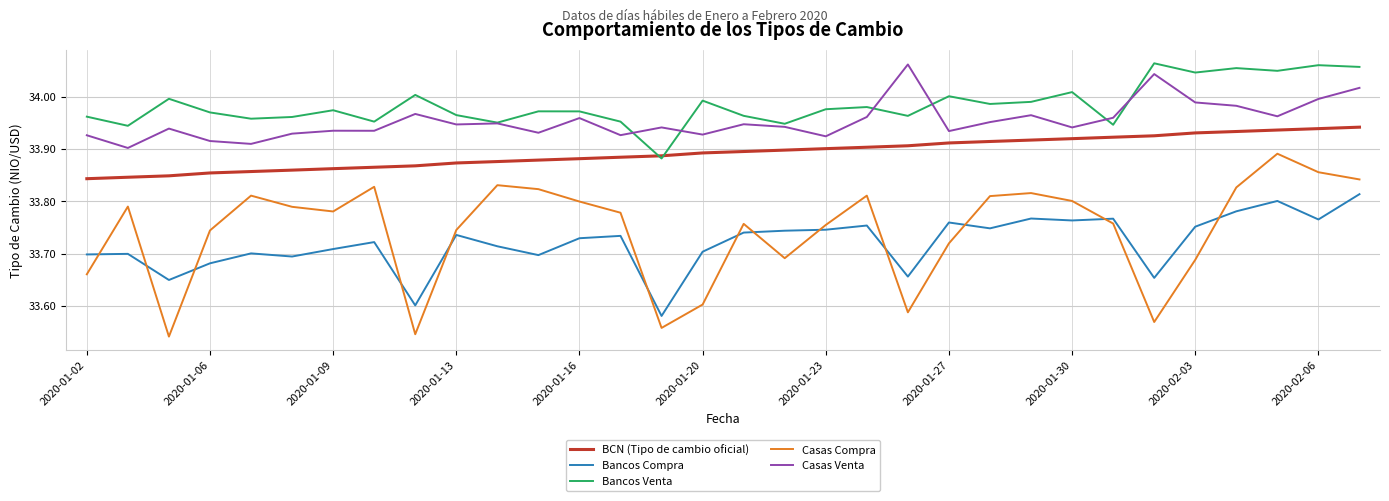

Which series has the largest total across all categories?

Bancos Venta